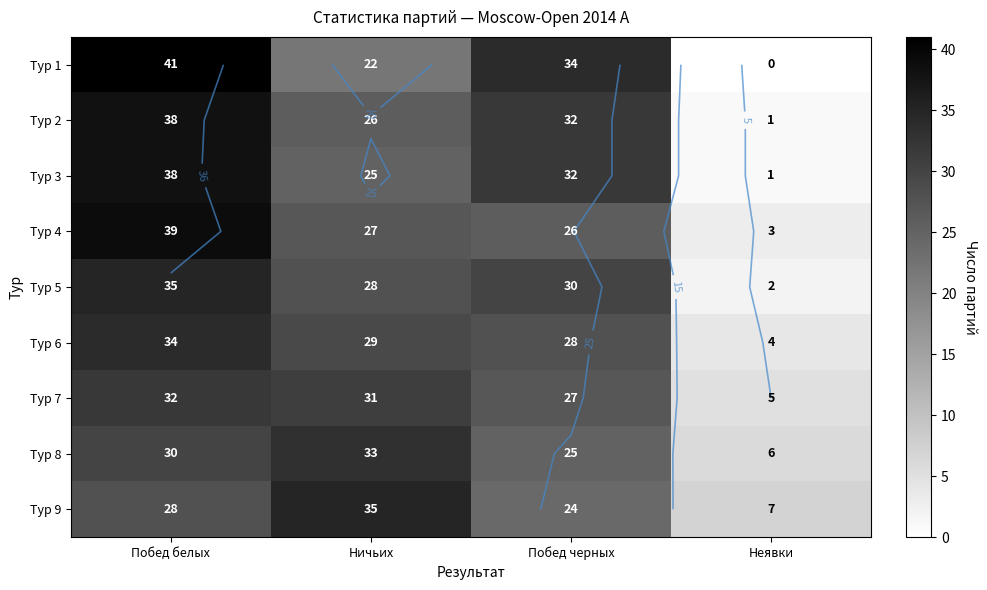

What is the difference between the maximum and minimum values in the Тур 2 series?

37